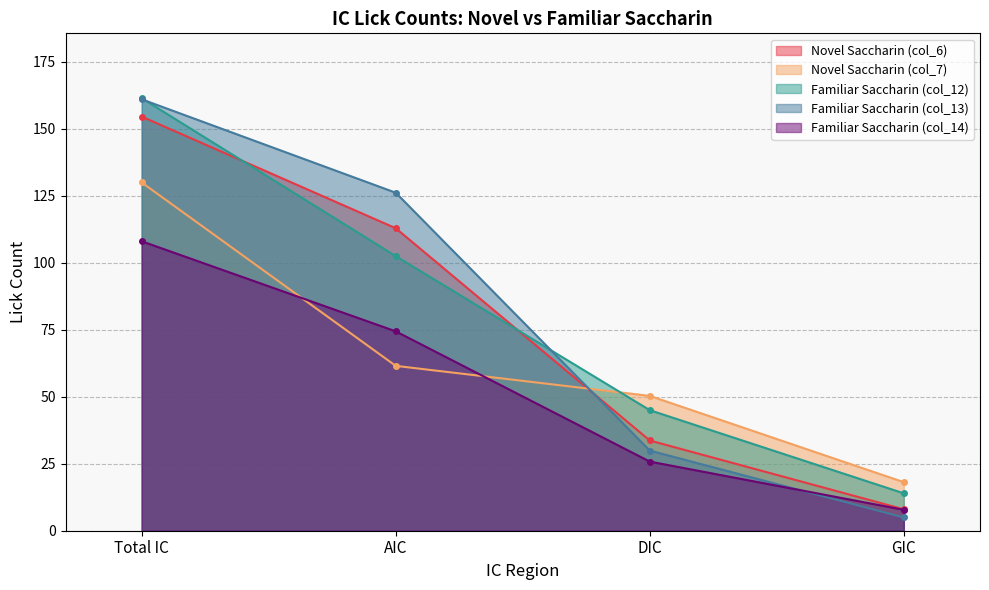

At which label is Familiar Saccharin (col_12) closest to 87?

AIC